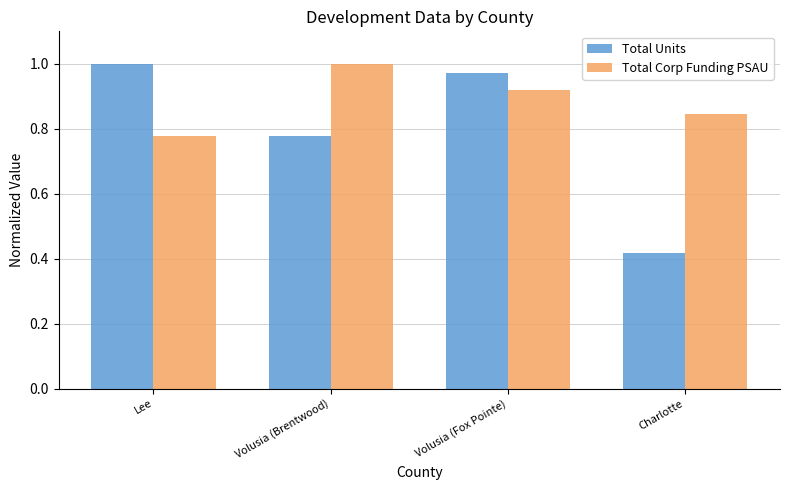

The value of Total Units at Charlotte is 0.6. True or false?

False